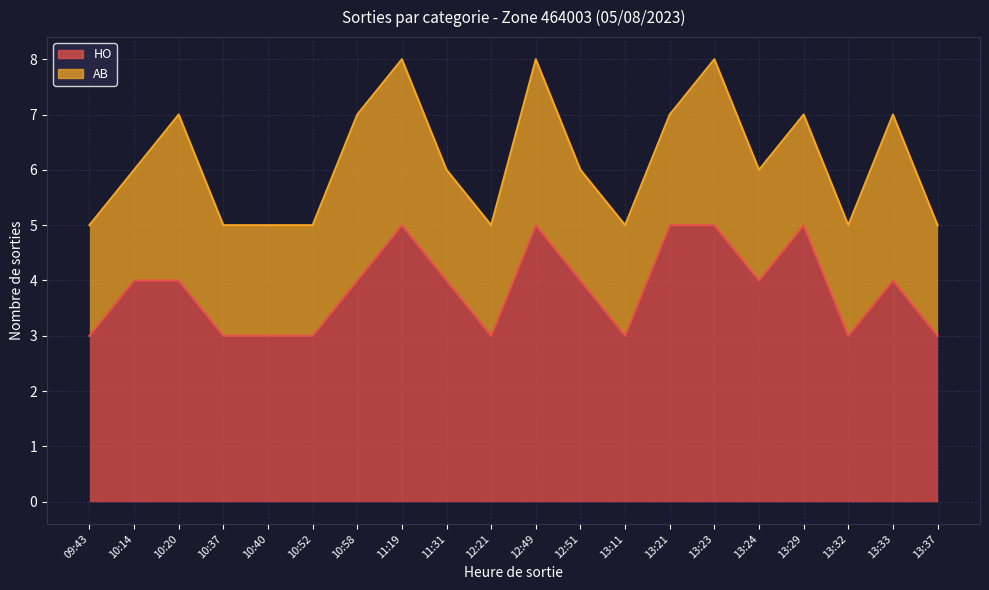

What value does the data have at 13:23?

5